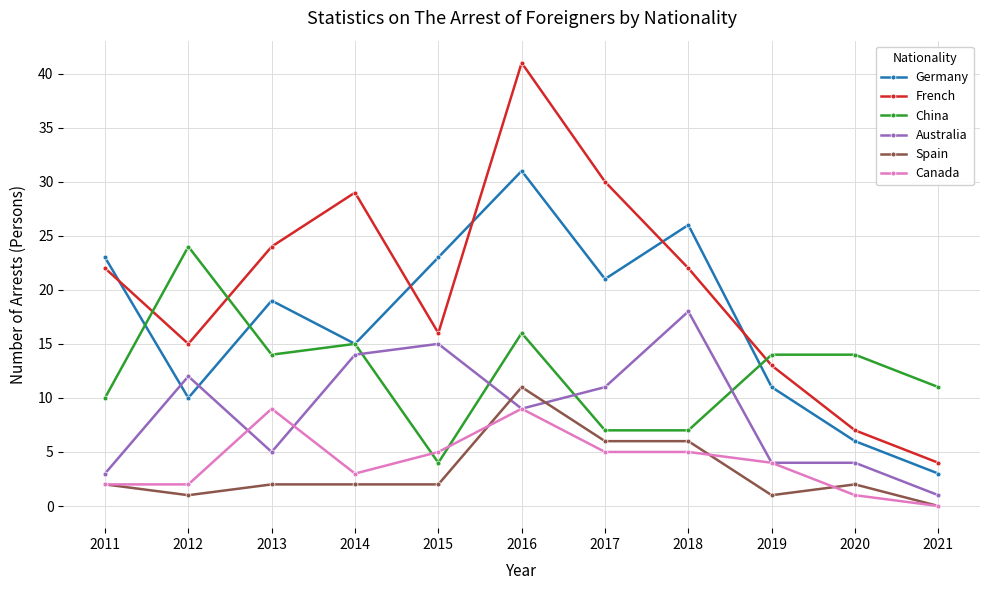

After their last crossing, which series has the higher values: Australia or China?

China